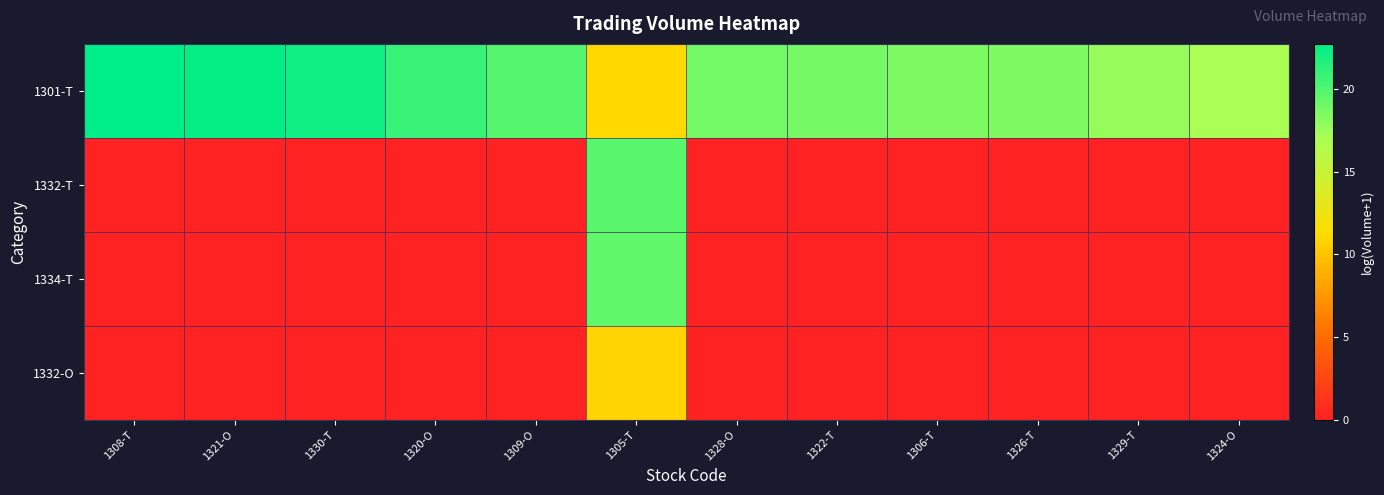

Between 1322-T and 1329-T, which is larger?

1322-T